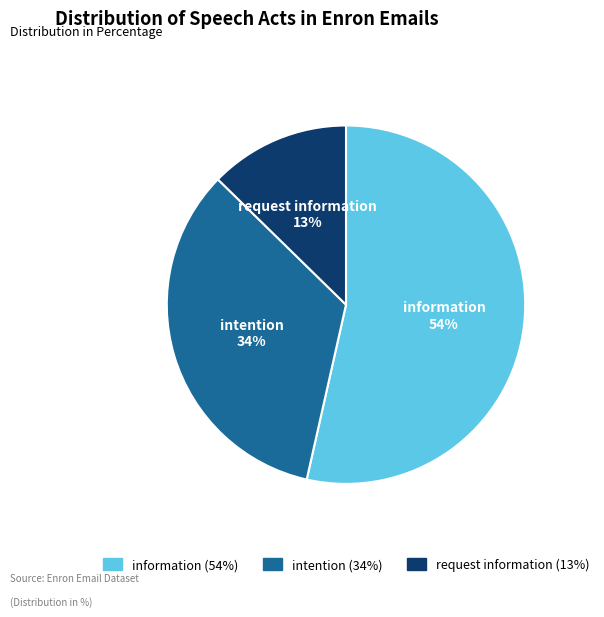

To the nearest percent, what portion does request information (13%) represent?

13%